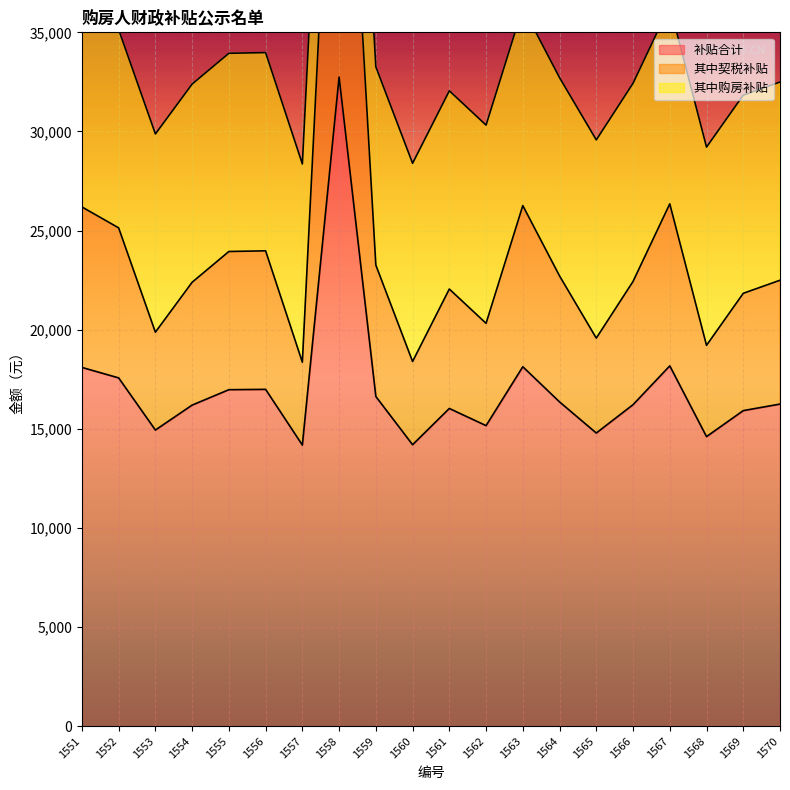

Which category has the highest value in the 补贴合计 series?

1558